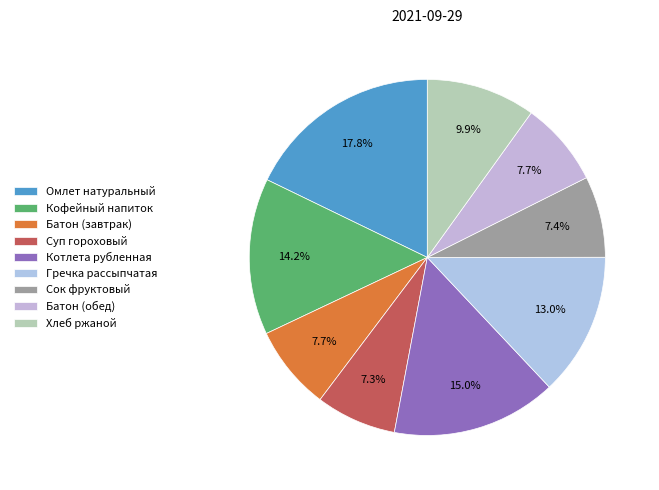

To the nearest percent, what is the difference between the largest and smallest slice percentages?

10%